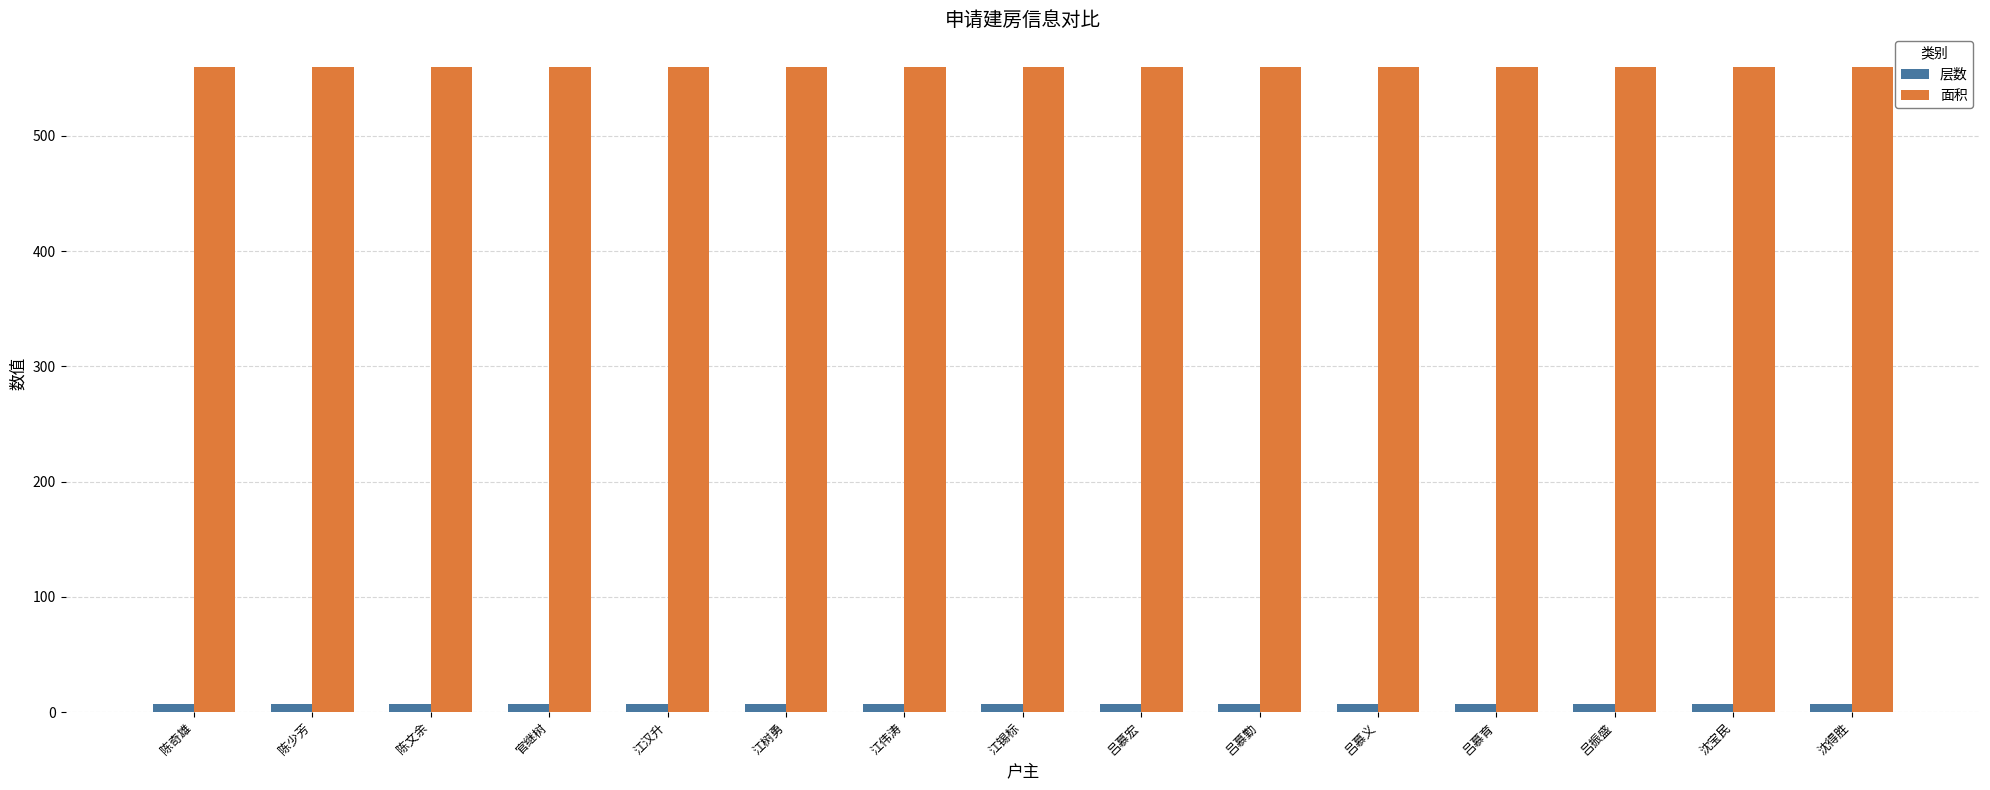

What is the maximum value for 面积?

560